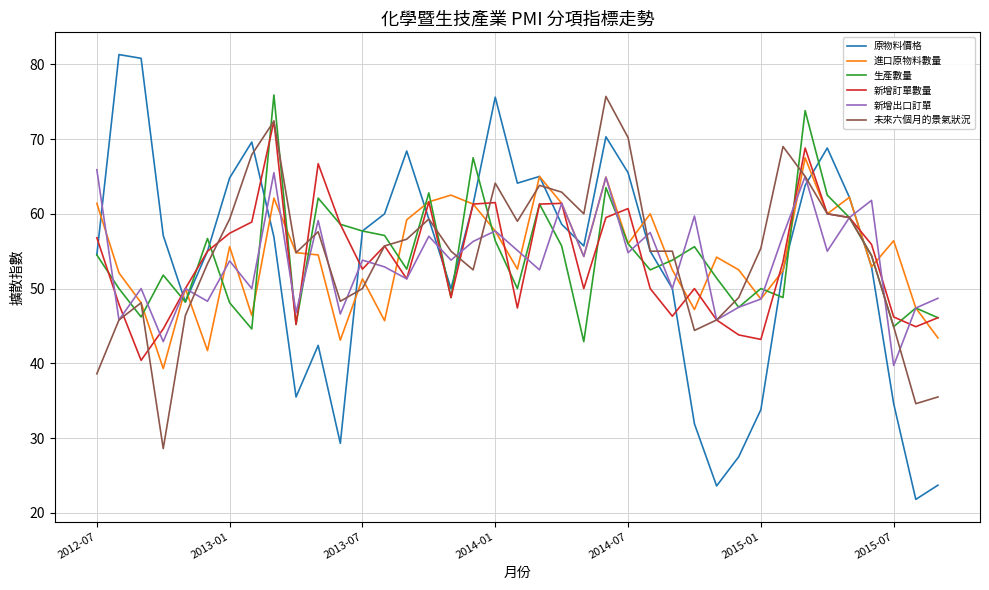

Which series has the widest spread of values?

原物料價格